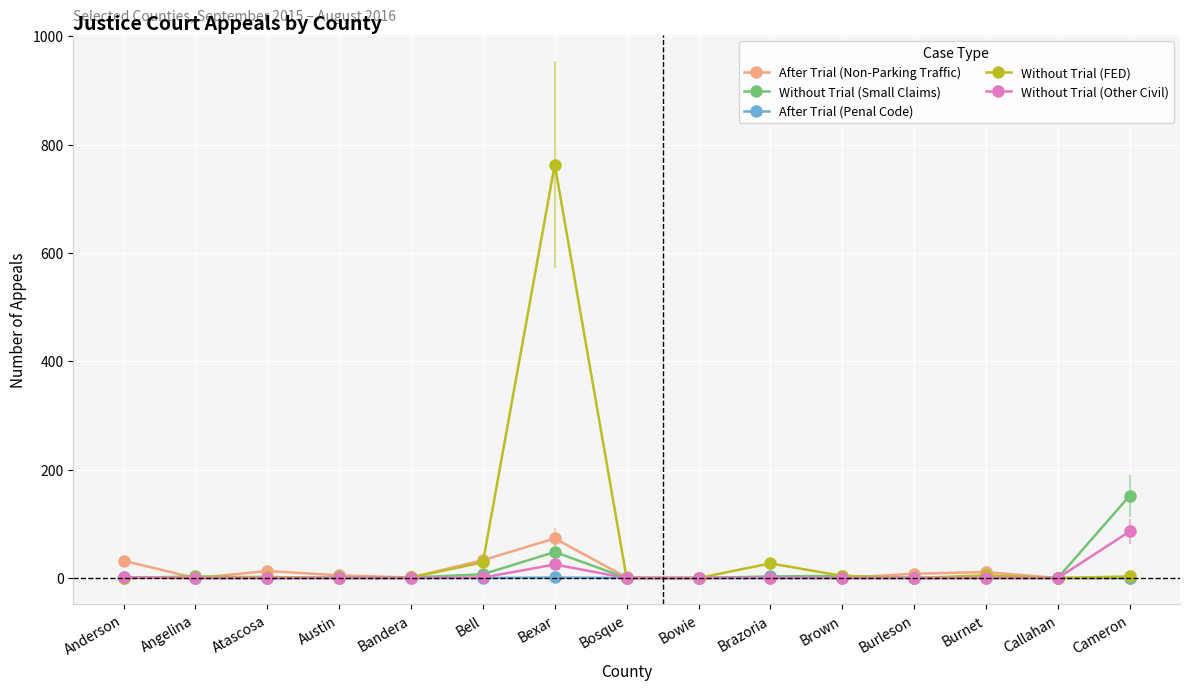

True or false: After Trial (Penal Code) has more than 0 points higher than both neighbors.

True